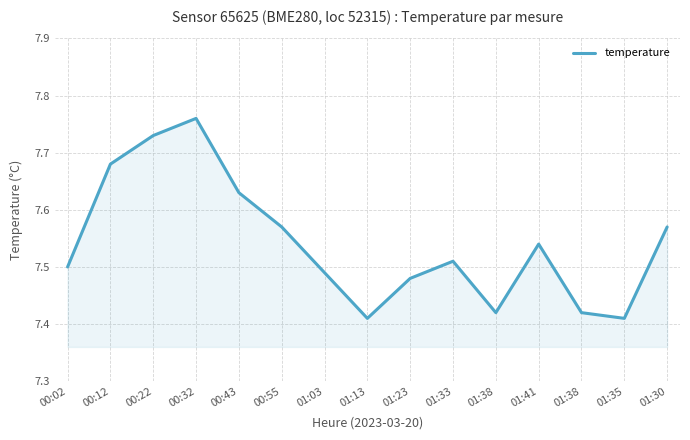

Reading right to left, what are all the values shown in this chart?

01:30=7.6	01:35=7.4	01:38=7.4	01:41=7.5	01:38=7.4	01:33=7.5	01:23=7.5	01:13=7.4	01:03=7.5	00:55=7.6	00:43=7.6	00:32=7.8	00:22=7.7	00:12=7.7	00:02=7.5